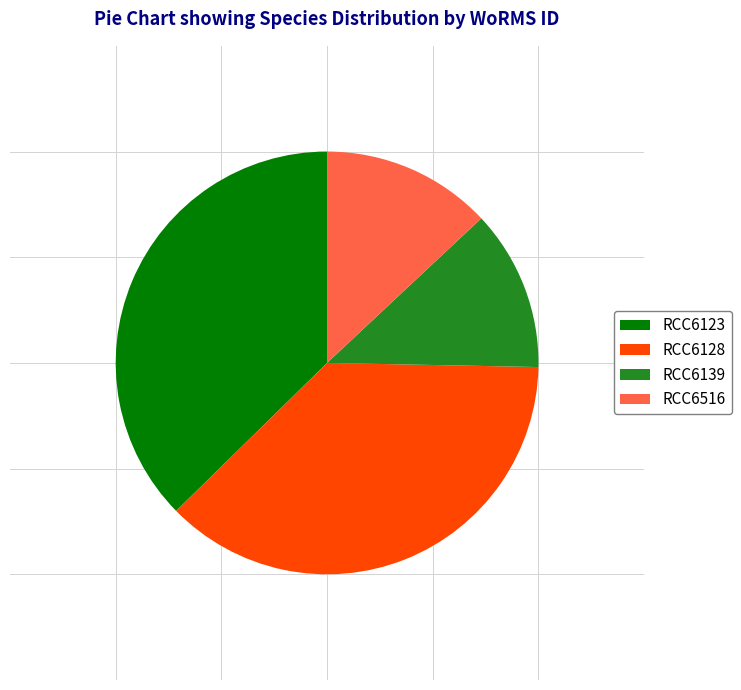

Is RCC6516 the majority of the pie?

No